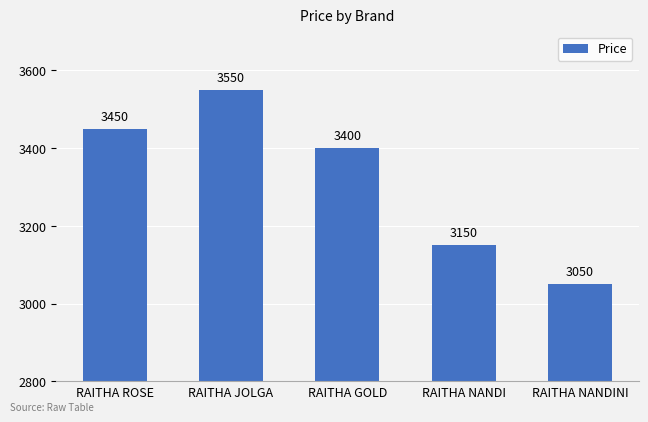

Count the number of categories in the chart.

5